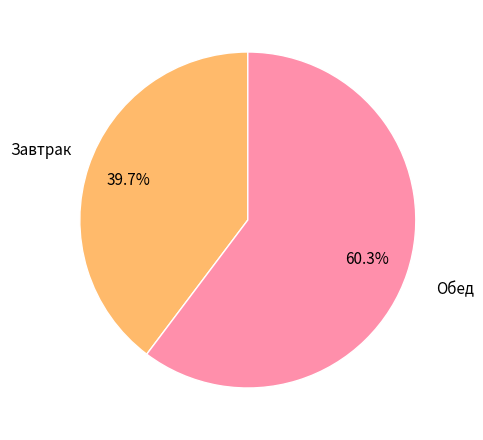

How many slices are in this pie chart?

2